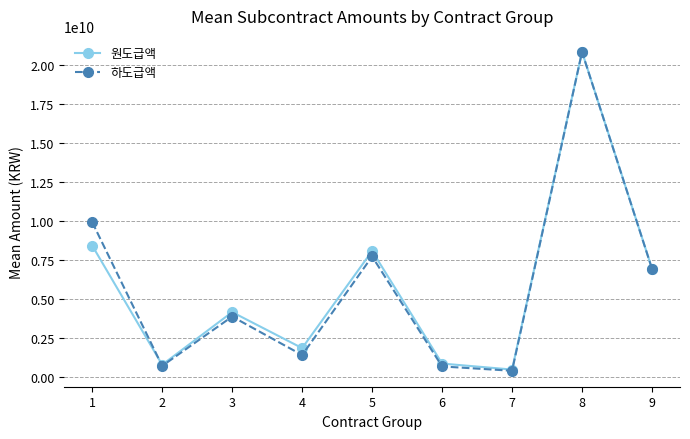

At how many categories does at least one series exceed 16624304680?

1